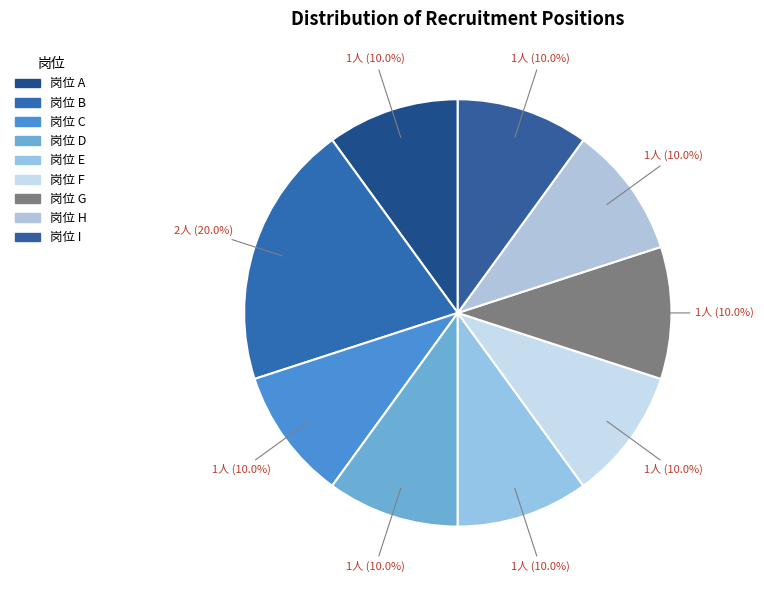

How many slices are in this pie chart?

9